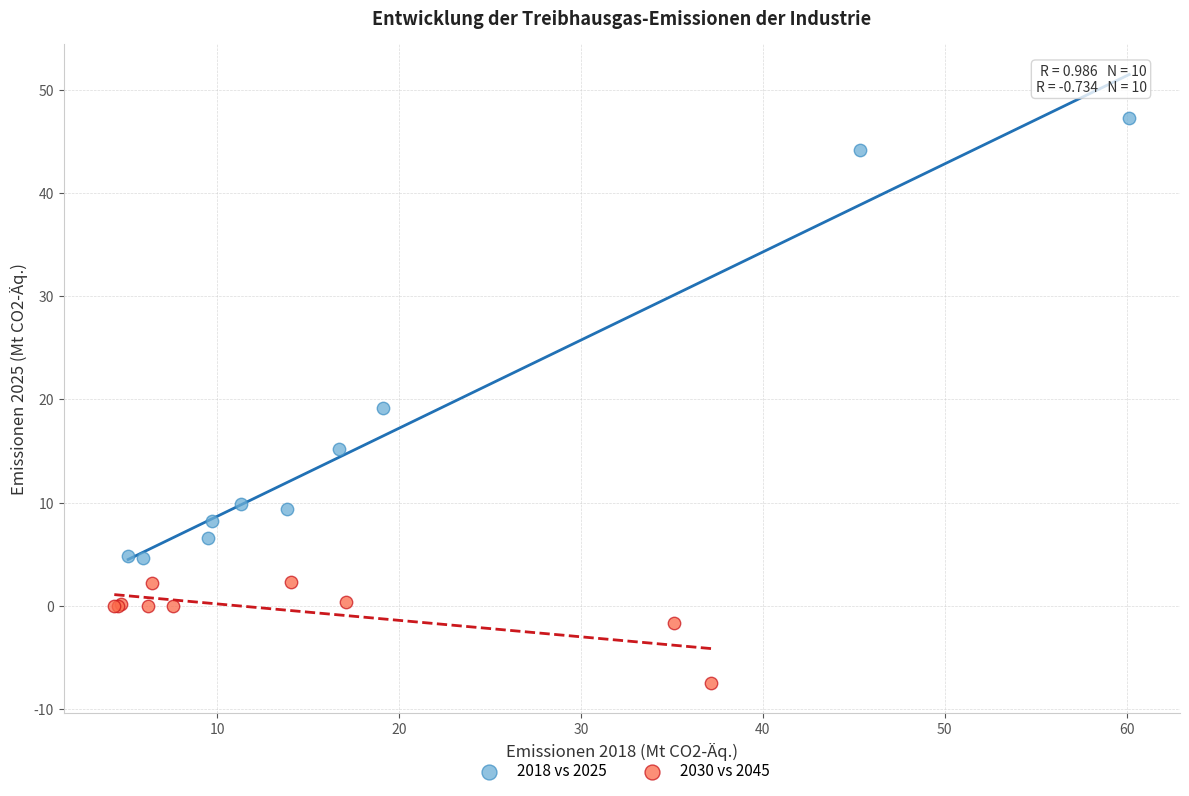

Which series reaches the minimum Y coordinate?

2030 vs 2045